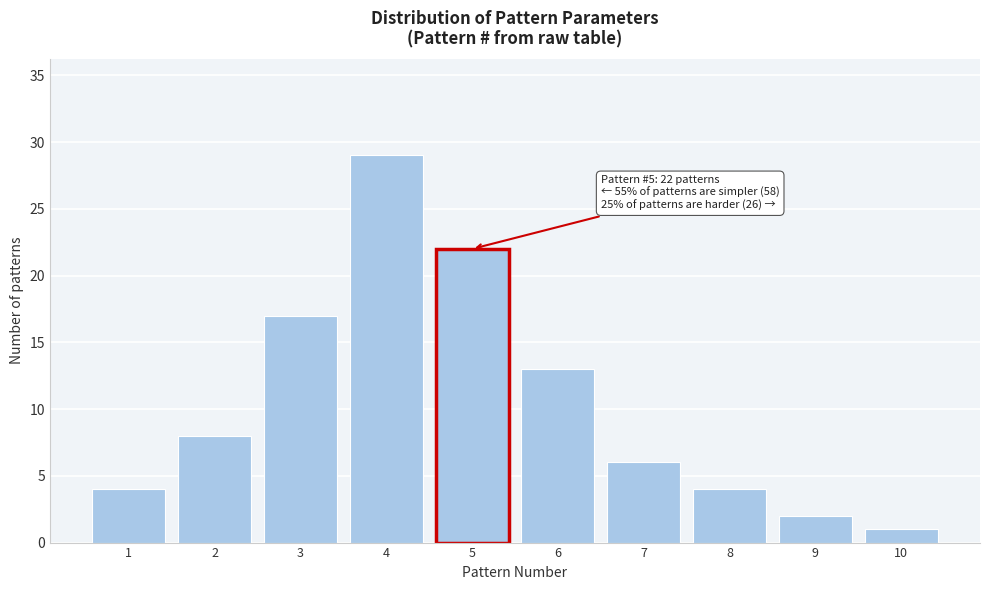

Reading right to left, extract all data points from this chart.

1	2	4	6	13	22	29	17	8	4